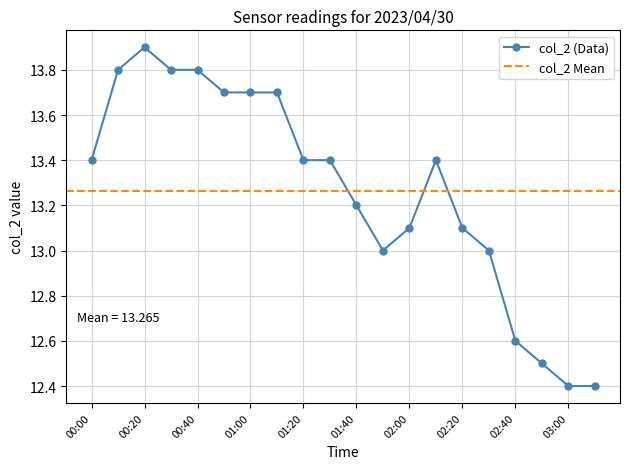

How many values are below 13?

4